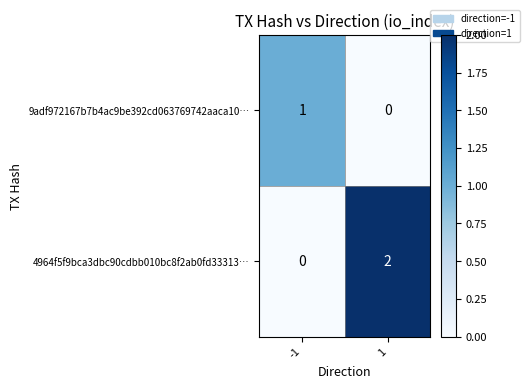

Which series has the largest range (max minus min)?

4964f5f9bca3dbc90cdbb010bc8f2ab0fd33313…